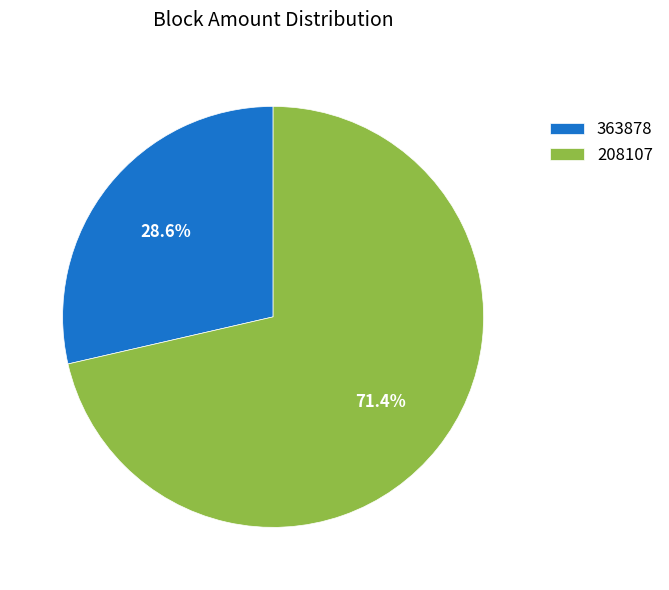

Between 363878 and 208107, which is larger?

208107